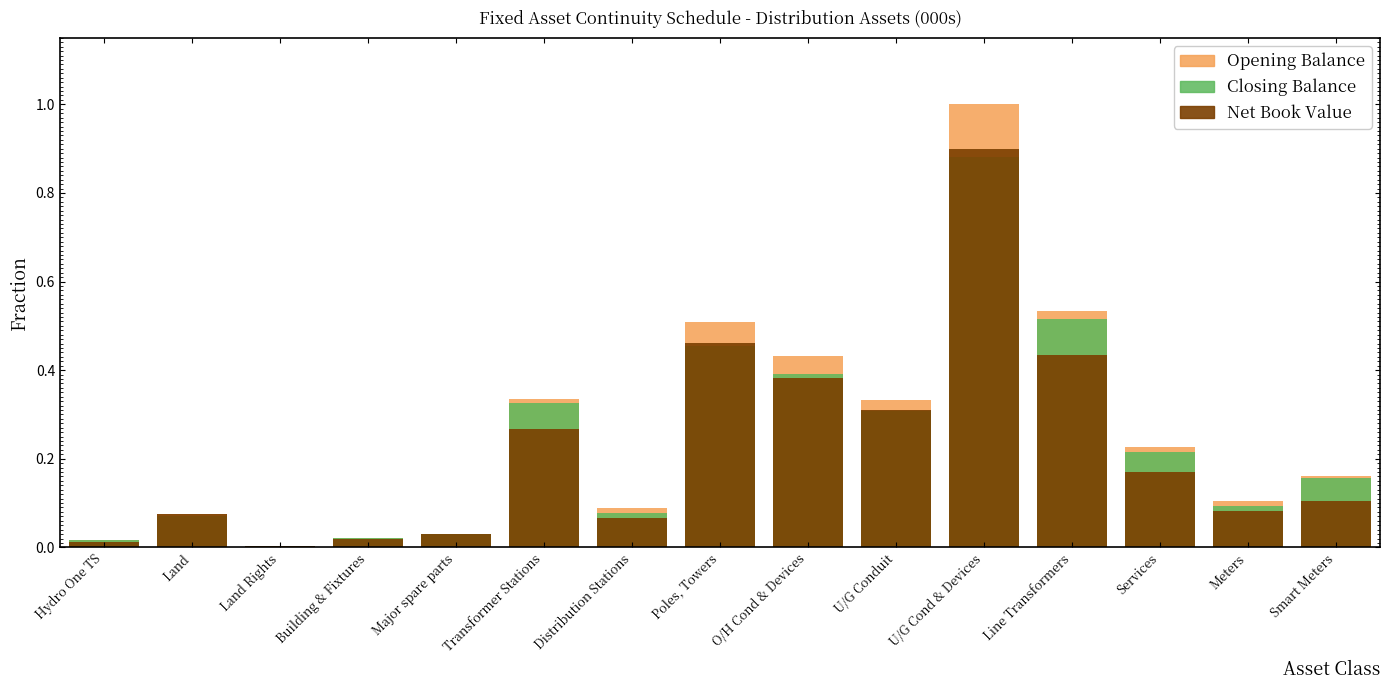

What is the label of the 8th bar from the right?

Poles, Towers